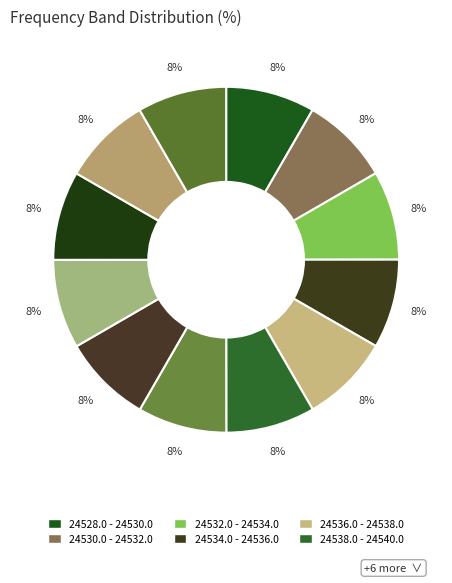

How many segments does this pie chart have?

12